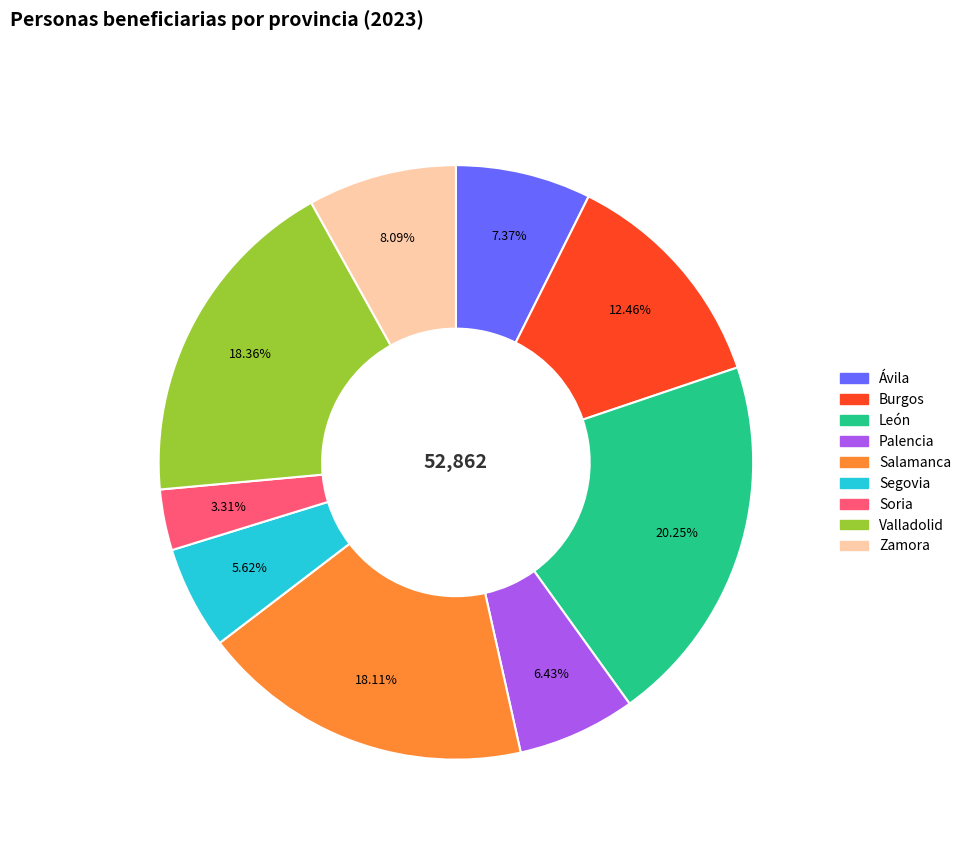

The León slice represents 20% of the pie. True or false?

True